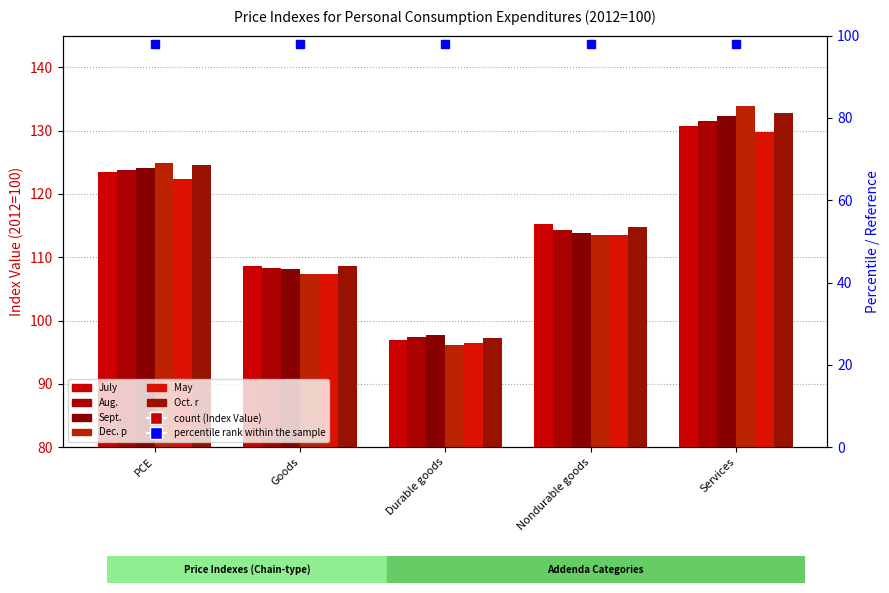

Does the chart contain stacked bars?

No